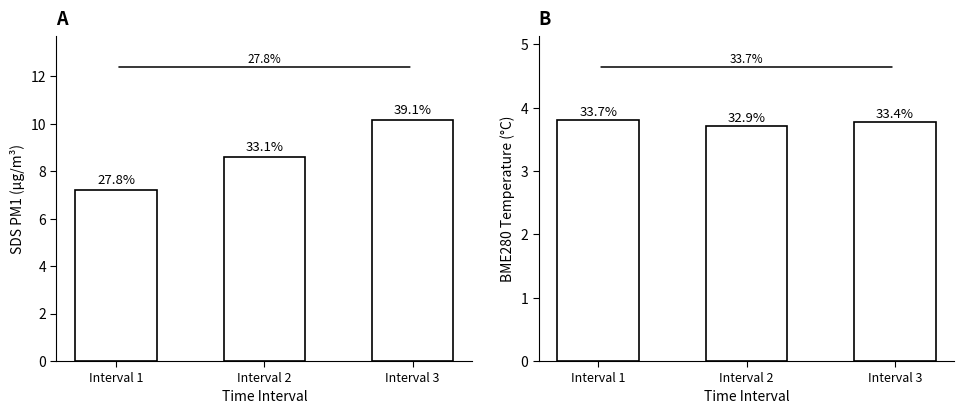

What is the total value across all series at Interval 1?

11.0